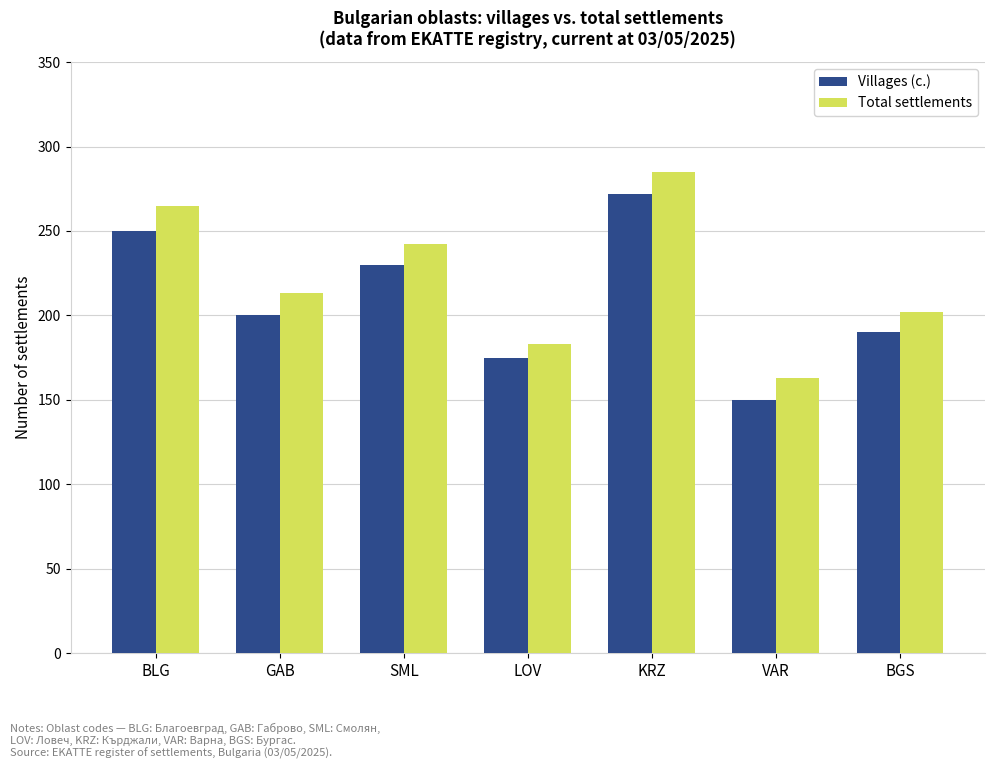

Rank the series at KRZ from highest to lowest value.

Total settlements, Villages (с.)